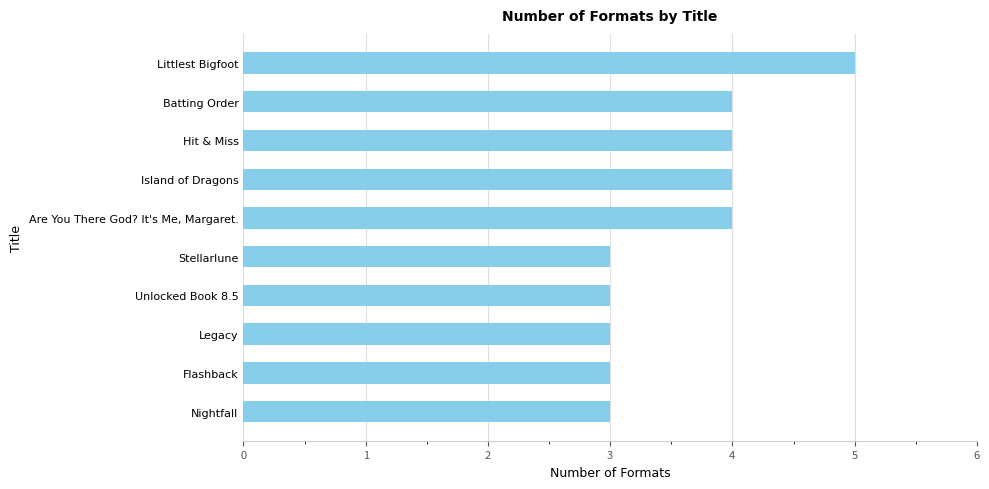

The value at Nightfall is 5. True or false?

False